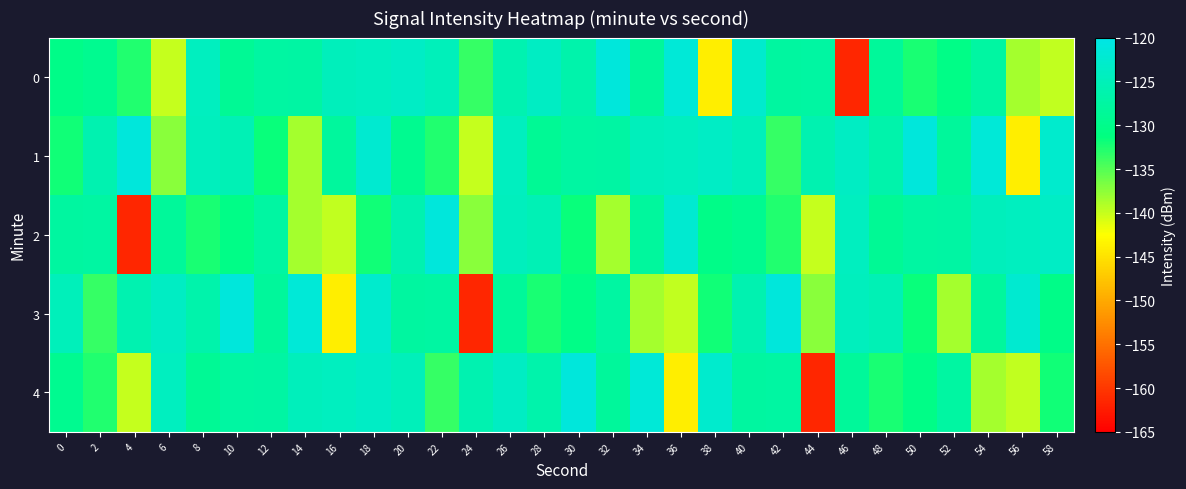

List the series in order of their peak value, highest first.

1, 2, 3, 0, 4